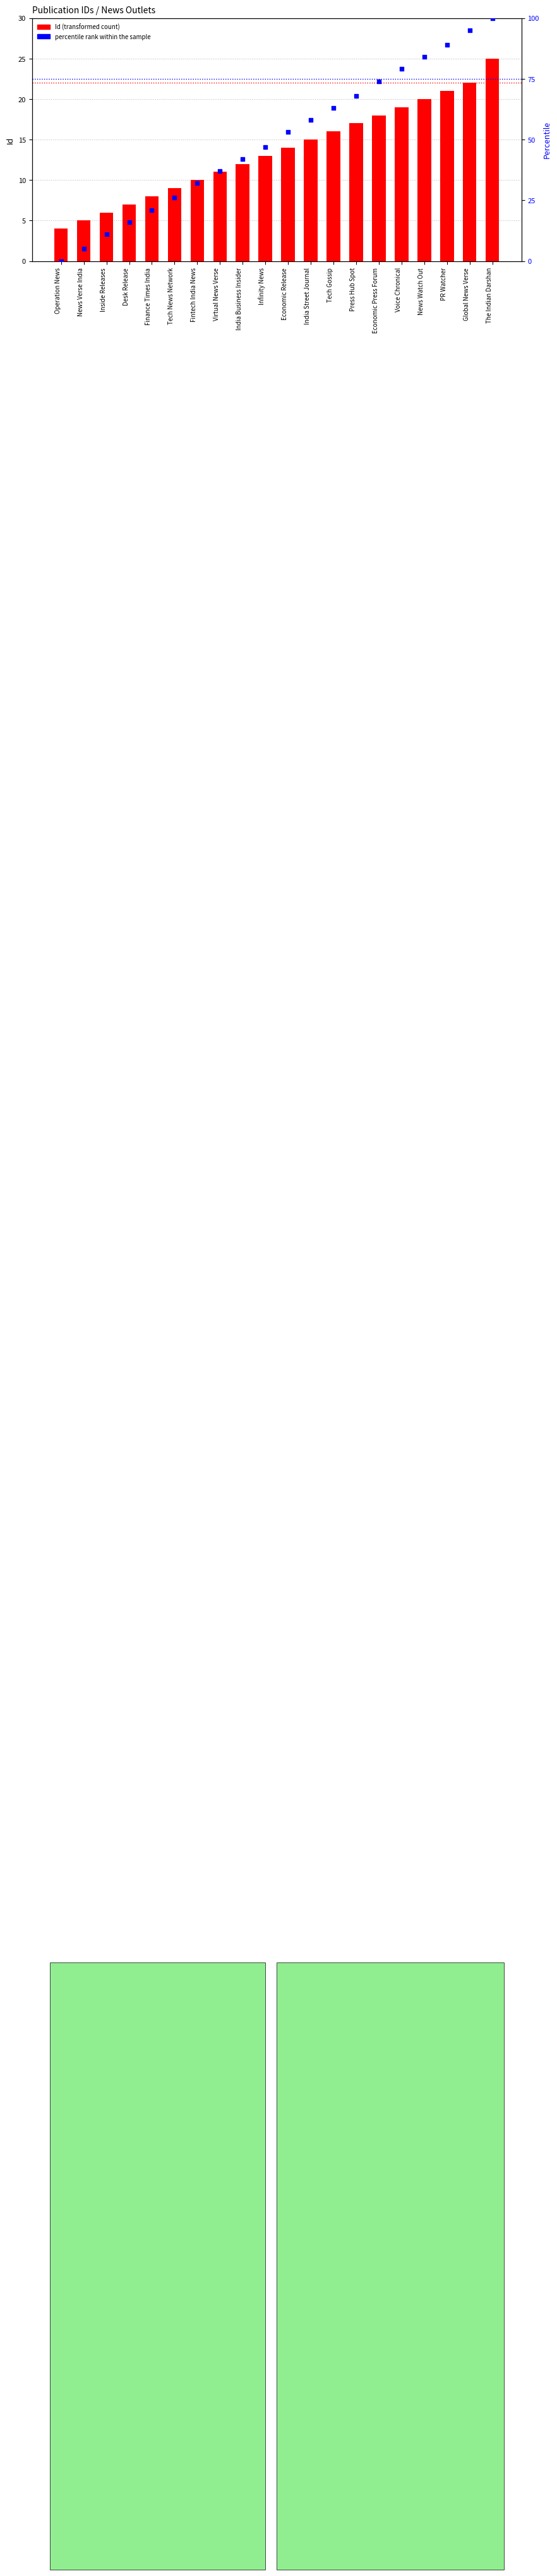

What are all the series names shown in the legend?

Id (transformed count), percentile rank within the sample